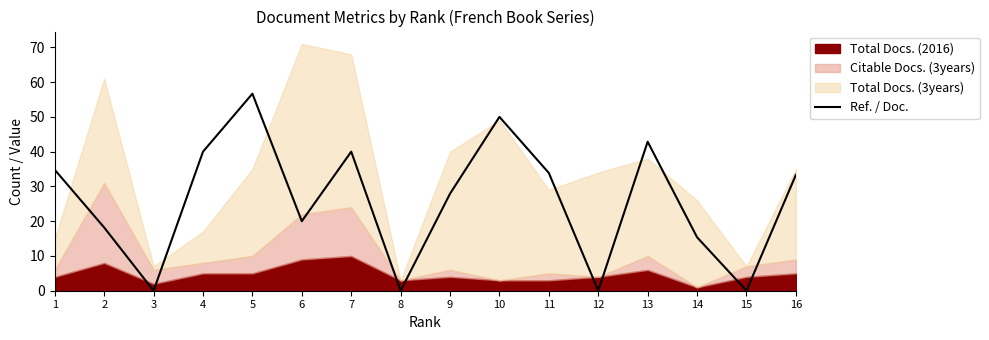

The value at 13 is 42.9. True or false?

True